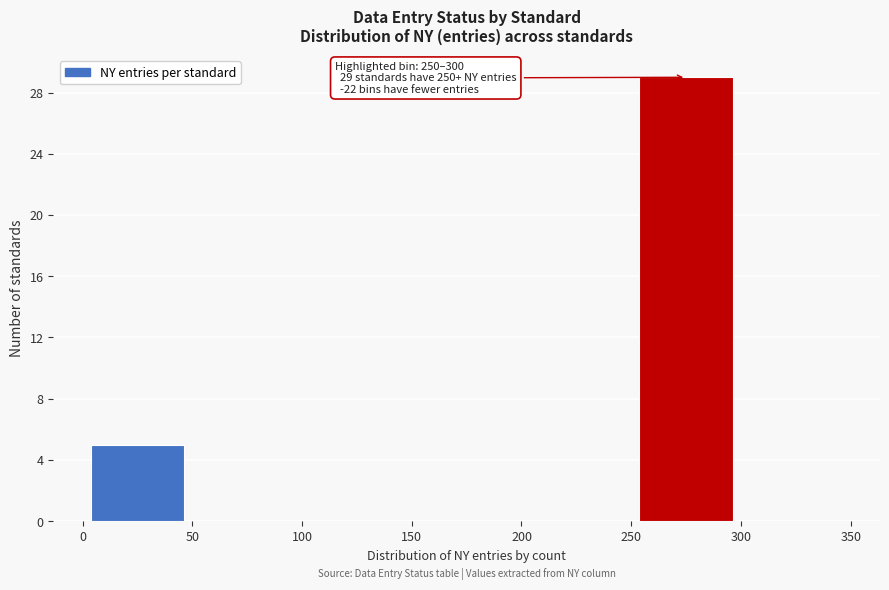

Over which range of the x-axis is the bar tallest?

250 to 300